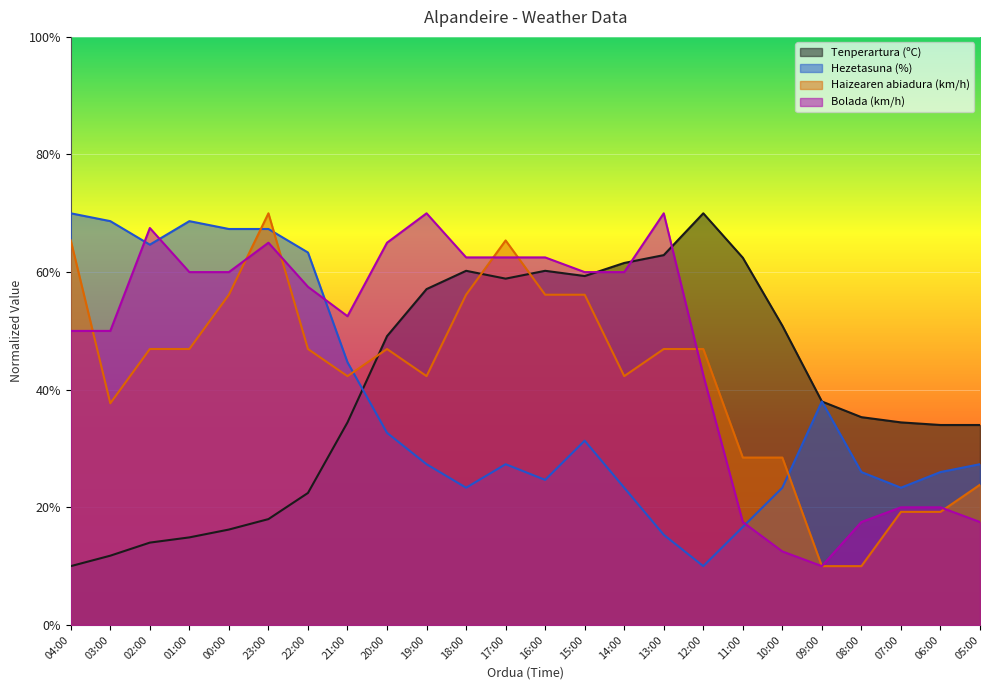

Read the Hezetasuna (%) value at 01:00.

68.7